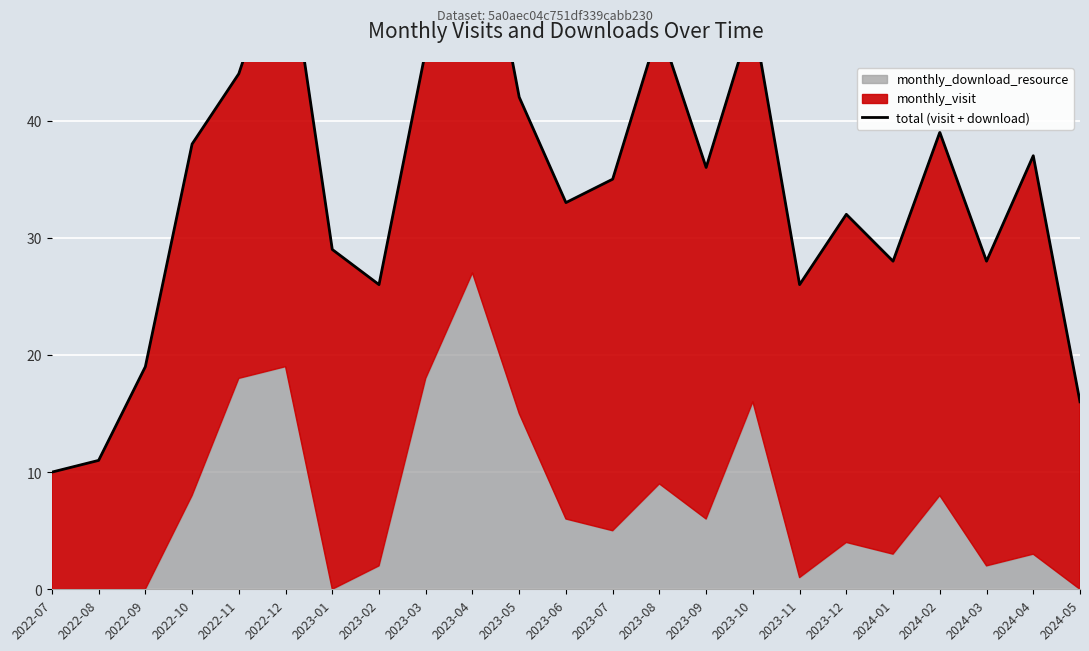

How many points are lower than both their immediate neighbors (excluding endpoints)?

6